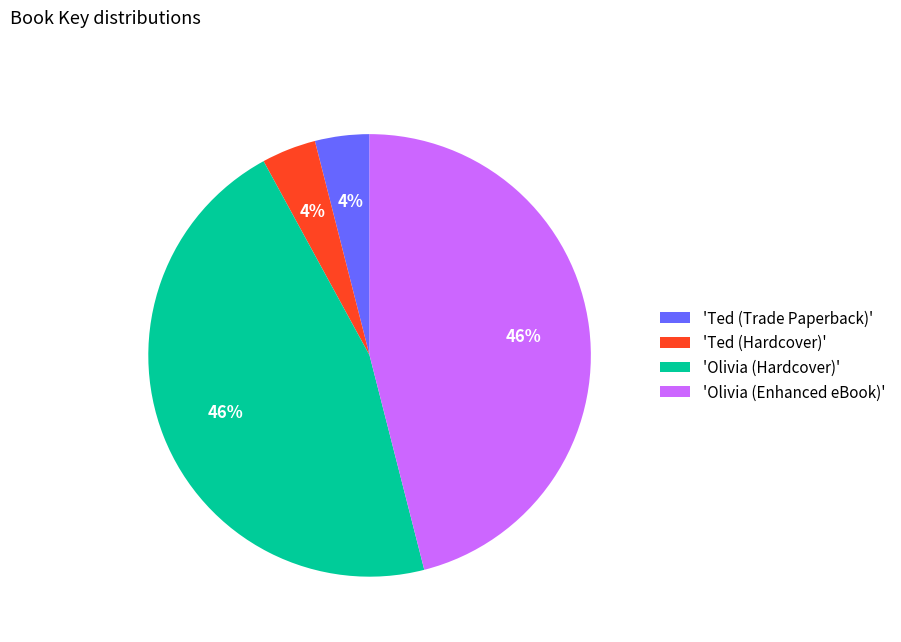

Is there any slice that represents more than half of the pie?

No